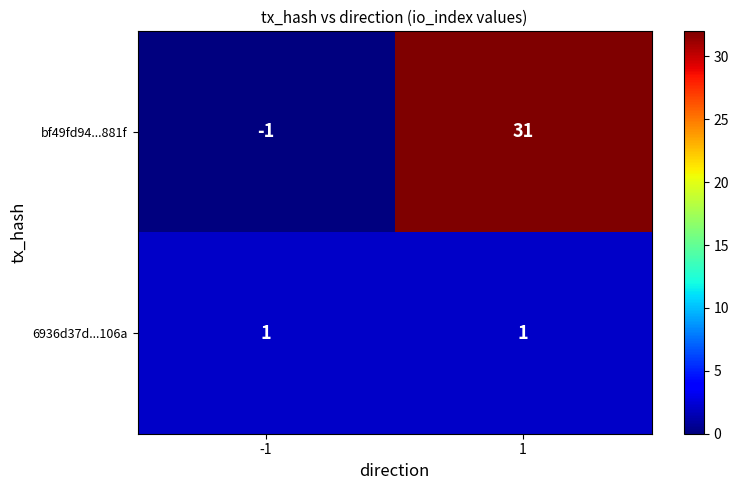

Reading left to right, list all the values displayed in this chart.

bf49fd94...881f: -1=-1	1=31
6936d37d...106a: -1=1	1=1